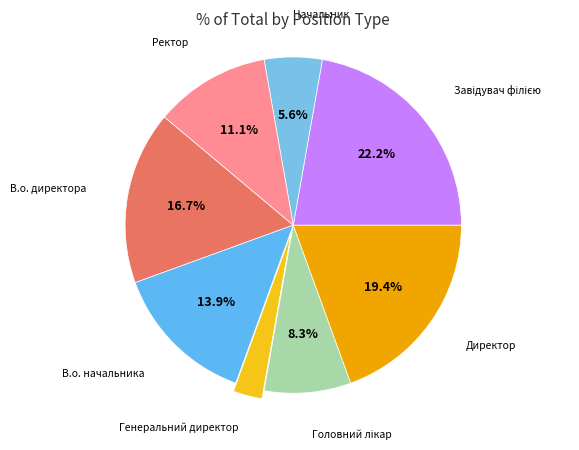

Which has a higher value, В.о. начальника or Начальник?

В.о. начальника